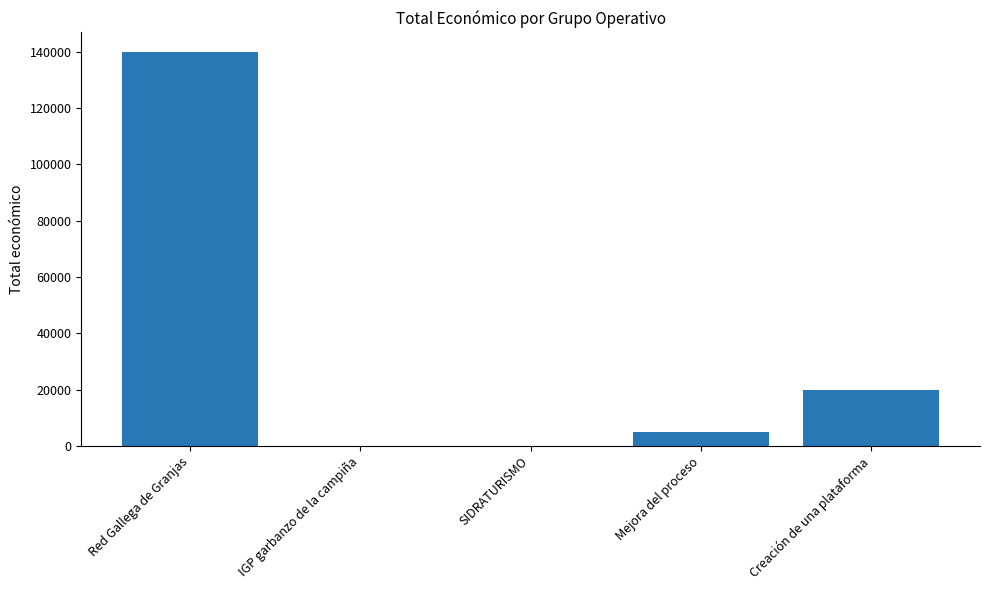

How many series are shown in this chart?

1